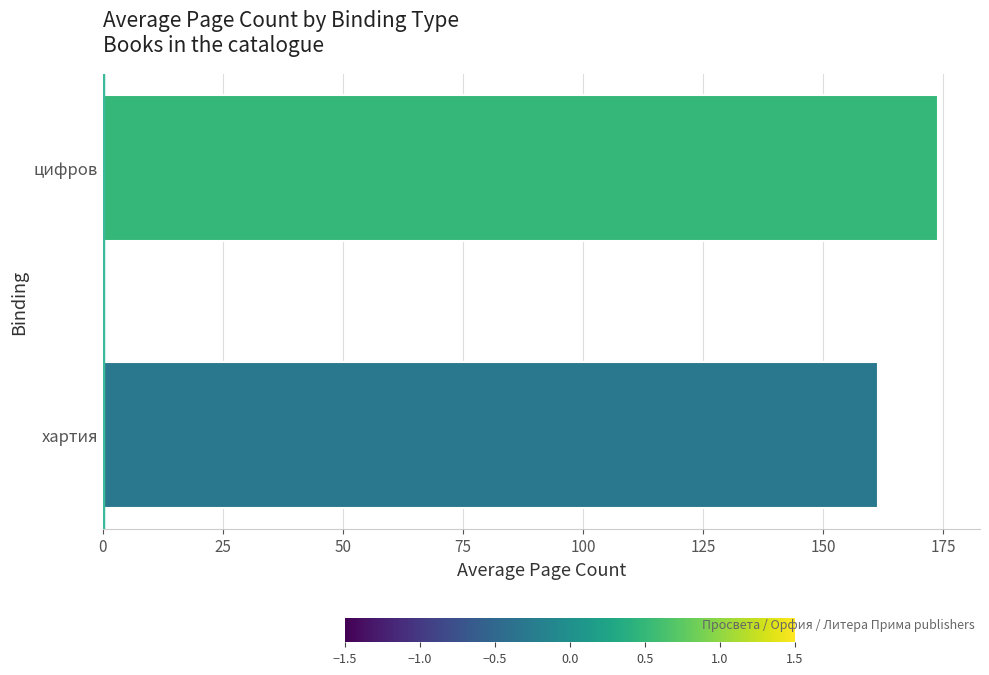

What is the approximate value at цифров?

174.0